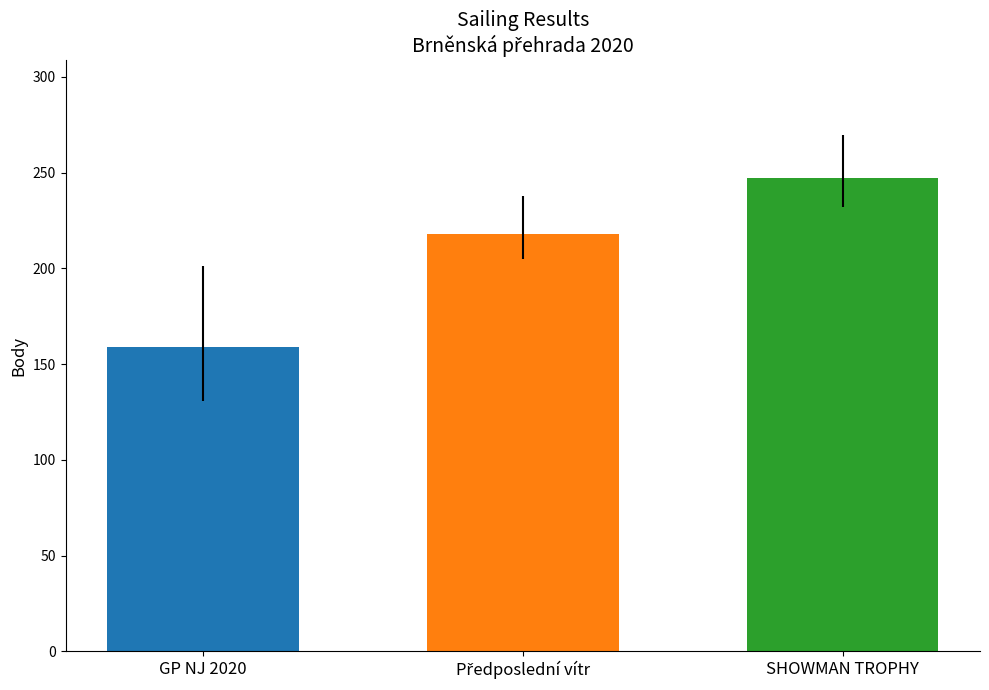

What is the sum of the values at SHOWMAN TROPHY and GP NJ 2020?

406